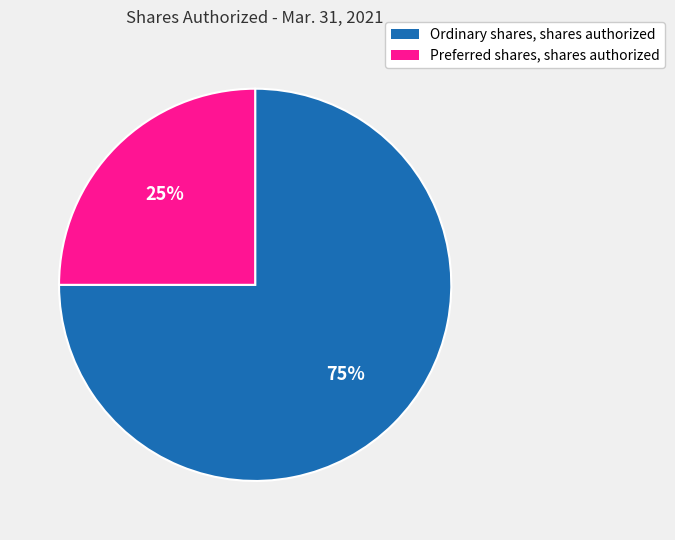

What is the largest slice in the pie chart?

Ordinary shares, shares authorized